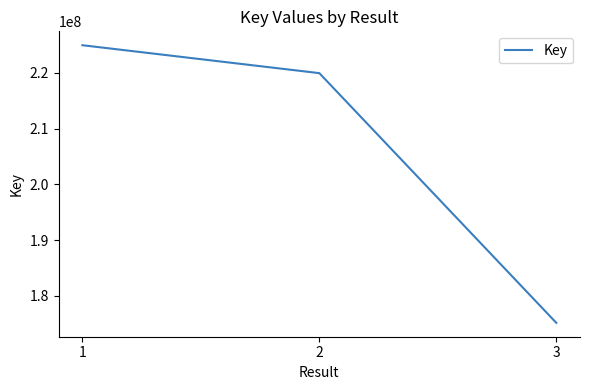

List the labels in order of value, largest first.

1, 2, 3